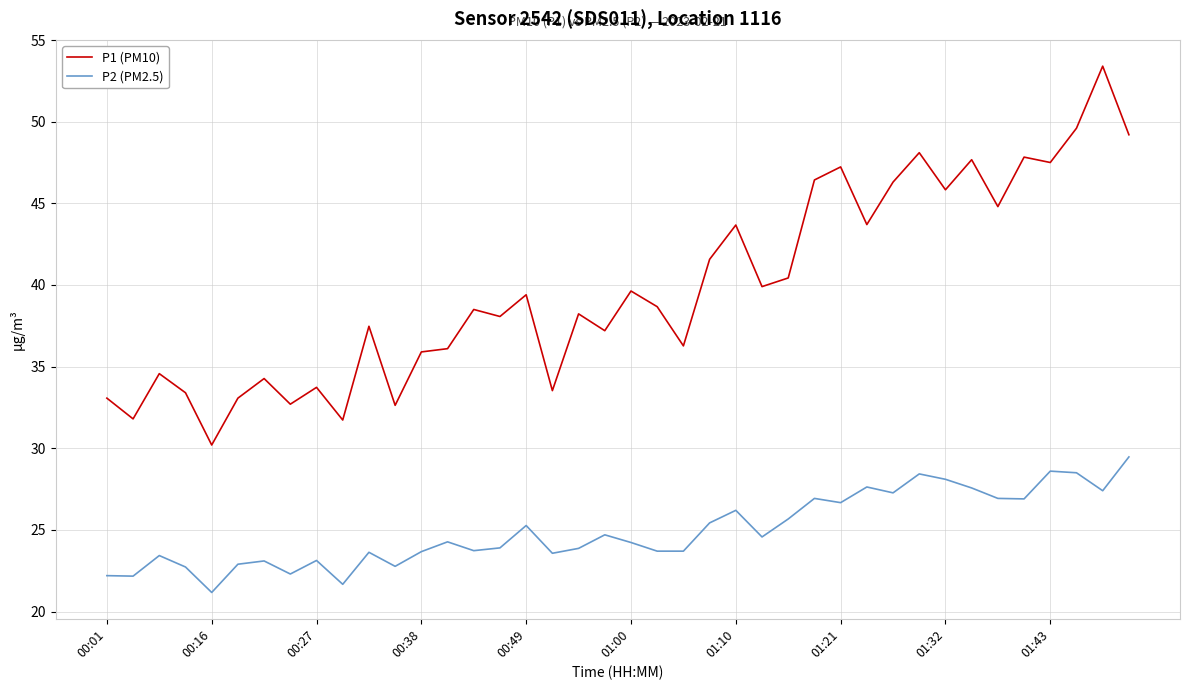

List the series in order of their peak value, lowest first.

P2 (PM2.5), P1 (PM10)